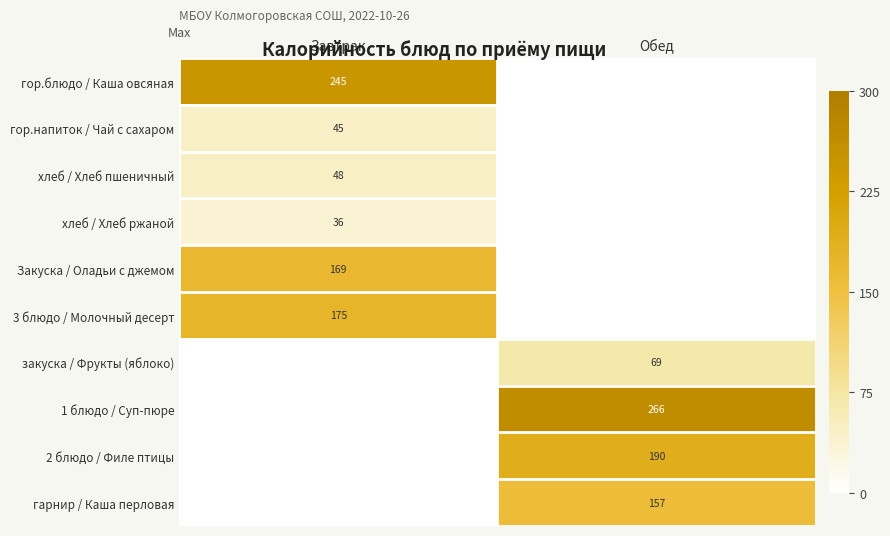

The value of гор.блюдо / Каша овсяная at Завтрак is 124. True or false?

False